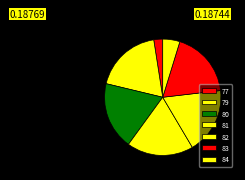

True or false: 81 accounts for 1% of the total.

False